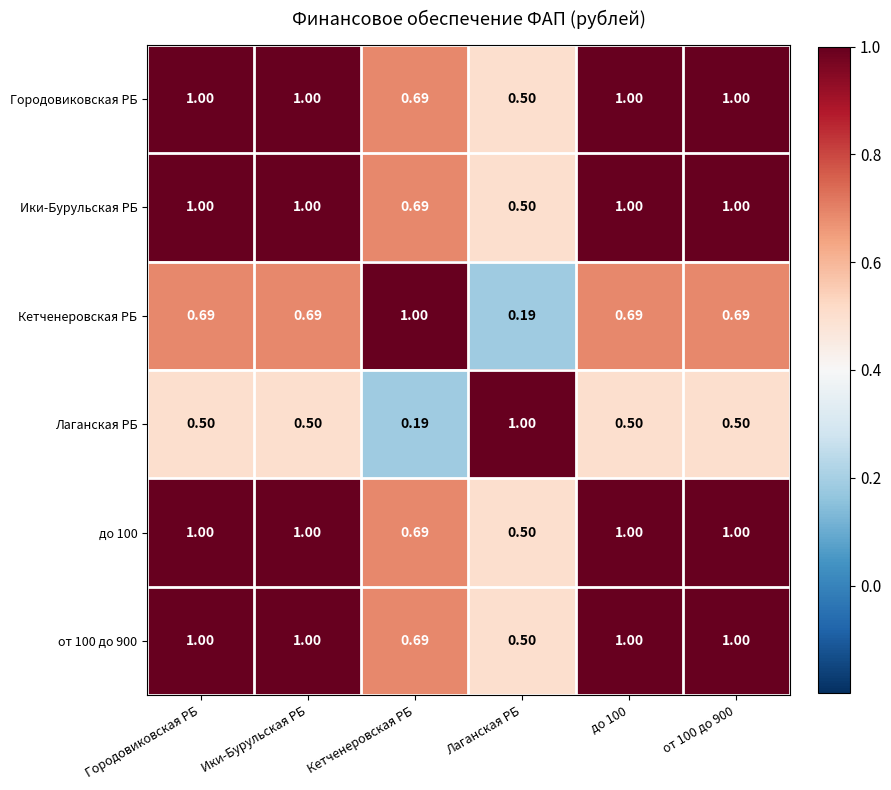

What is the total value across all series at Городовиковская РБ?

5.2